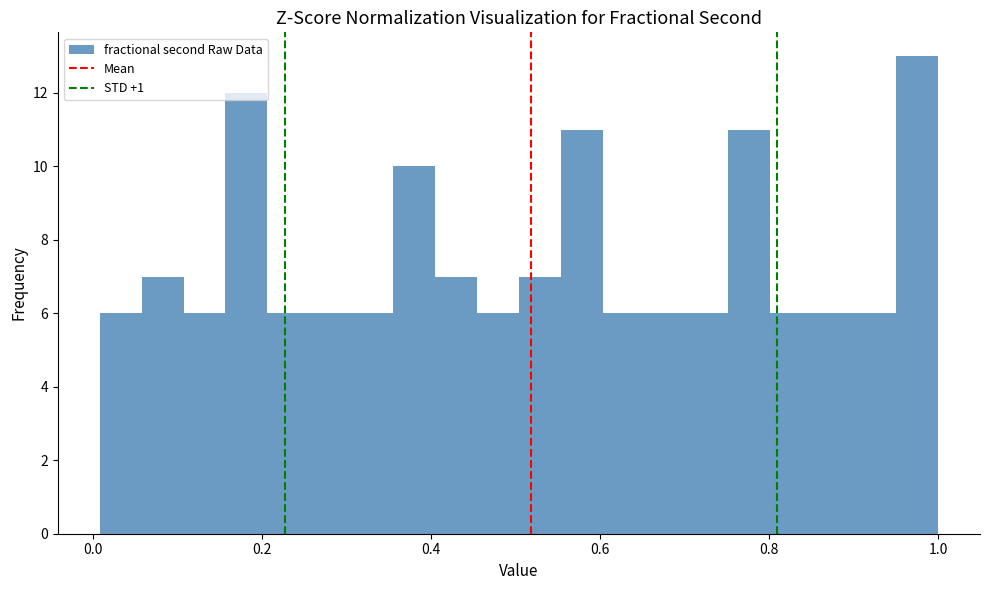

Around what value on the x-axis is the tallest bar? Give the approximate position of its centre, as read against the axis.

0.98